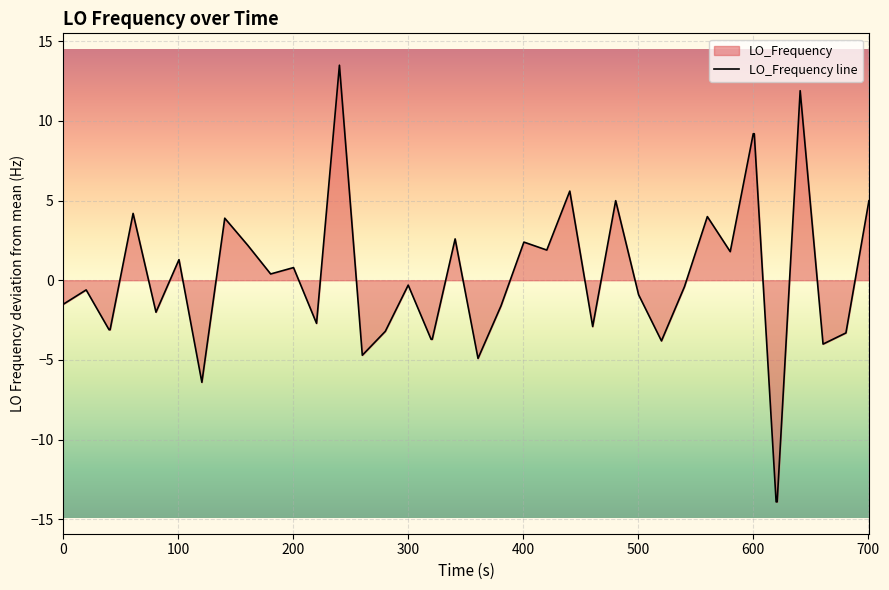

How many lines are shown in the chart?

1